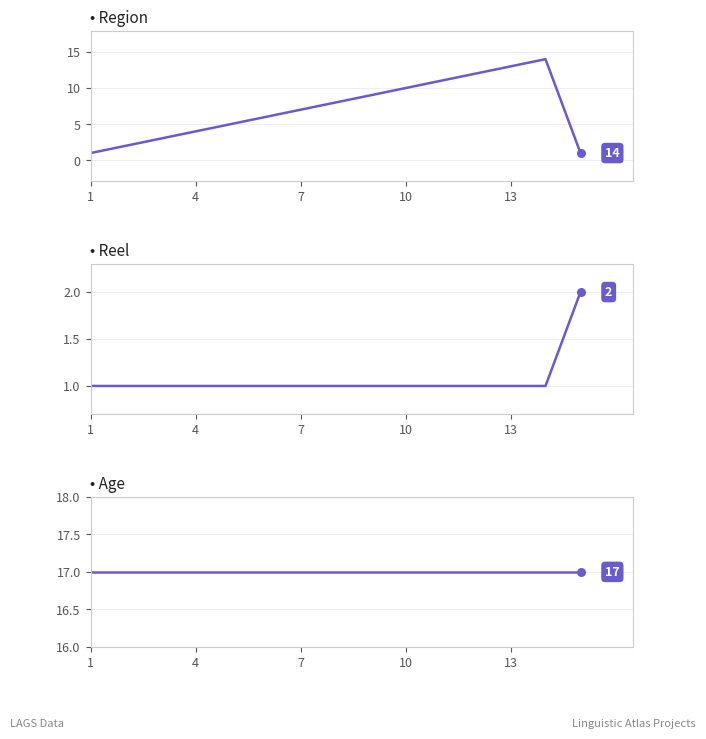

Which series reaches the minimum Y coordinate?

Region